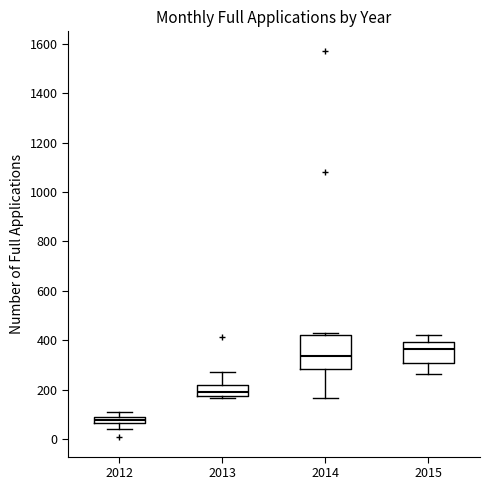

Which box is the tallest, from its lower edge to its upper edge?

2014